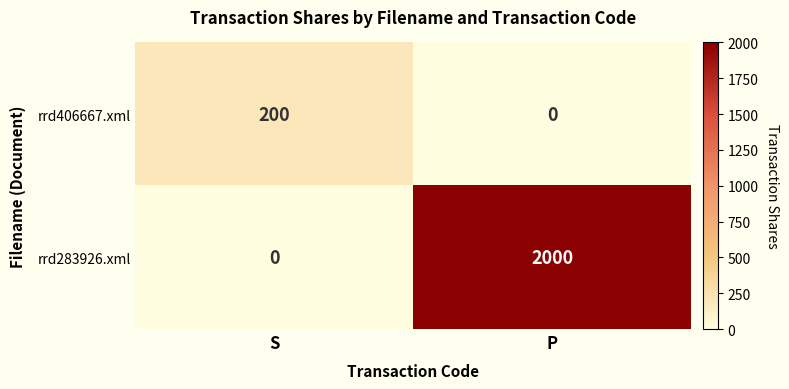

At which category is the sum across all series the highest?

P